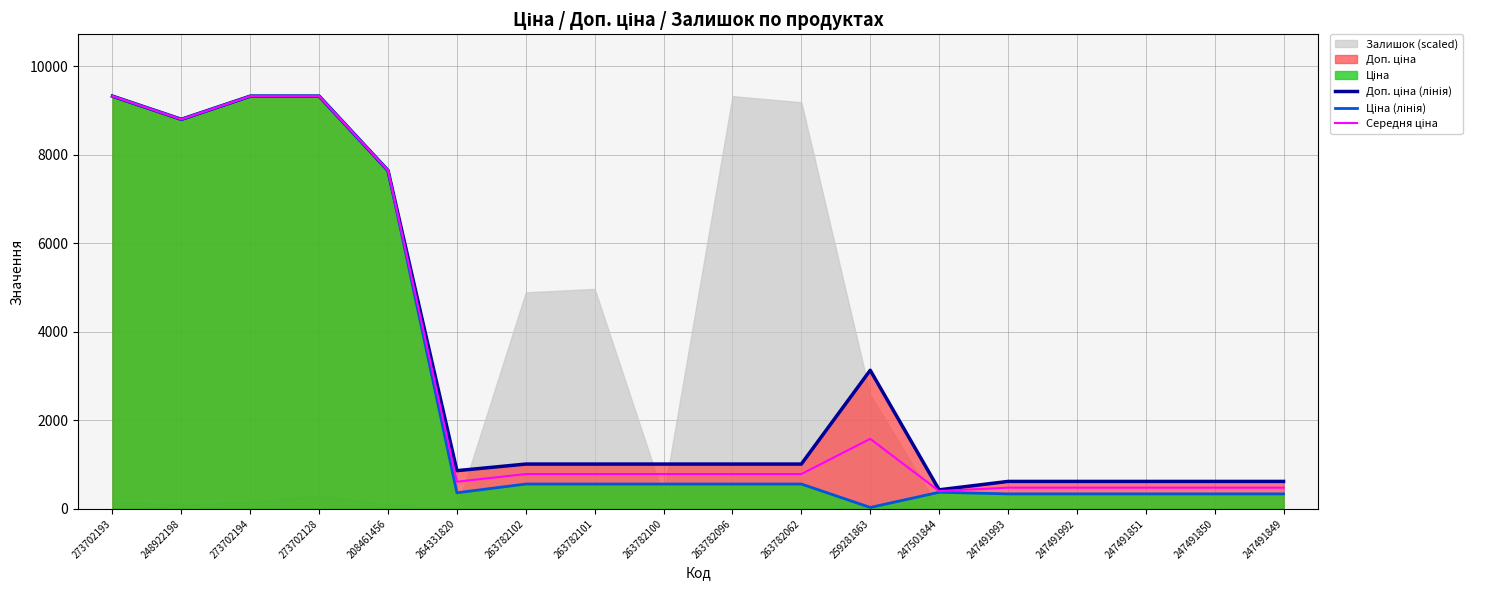

Which has a higher value, 247491851 or 264331820?

264331820